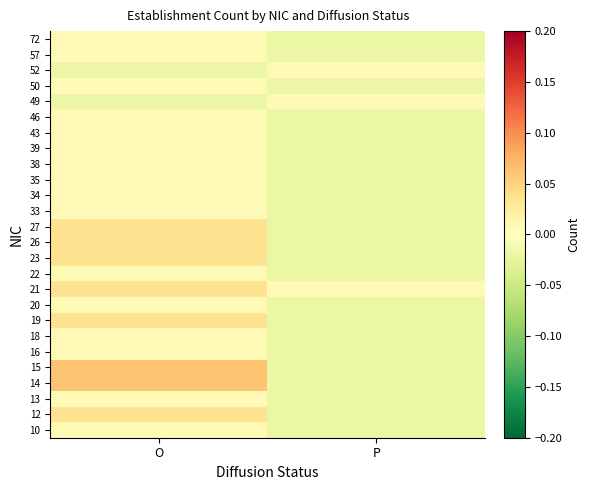

Reading right to left, transcribe all the data shown in this chart.

10: P=-0.0	O=0.0
12: P=-0.0	O=0.0
13: P=-0.0	O=0.0
14: P=-0.0	O=0.1
15: P=-0.0	O=0.1
16: P=-0.0	O=0.0
18: P=-0.0	O=0.0
19: P=-0.0	O=0.0
20: P=-0.0	O=0.0
21: P=0.0	O=0.0
22: P=-0.0	O=0.0
23: P=-0.0	O=0.0
26: P=-0.0	O=0.0
27: P=-0.0	O=0.0
33: P=-0.0	O=0.0
34: P=-0.0	O=0.0
35: P=-0.0	O=0.0
38: P=-0.0	O=0.0
39: P=-0.0	O=0.0
43: P=-0.0	O=0.0
46: P=-0.0	O=0.0
49: P=0.0	O=-0.0
50: P=-0.0	O=0.0
52: P=0.0	O=-0.0
57: P=-0.0	O=0.0
72: P=-0.0	O=0.0